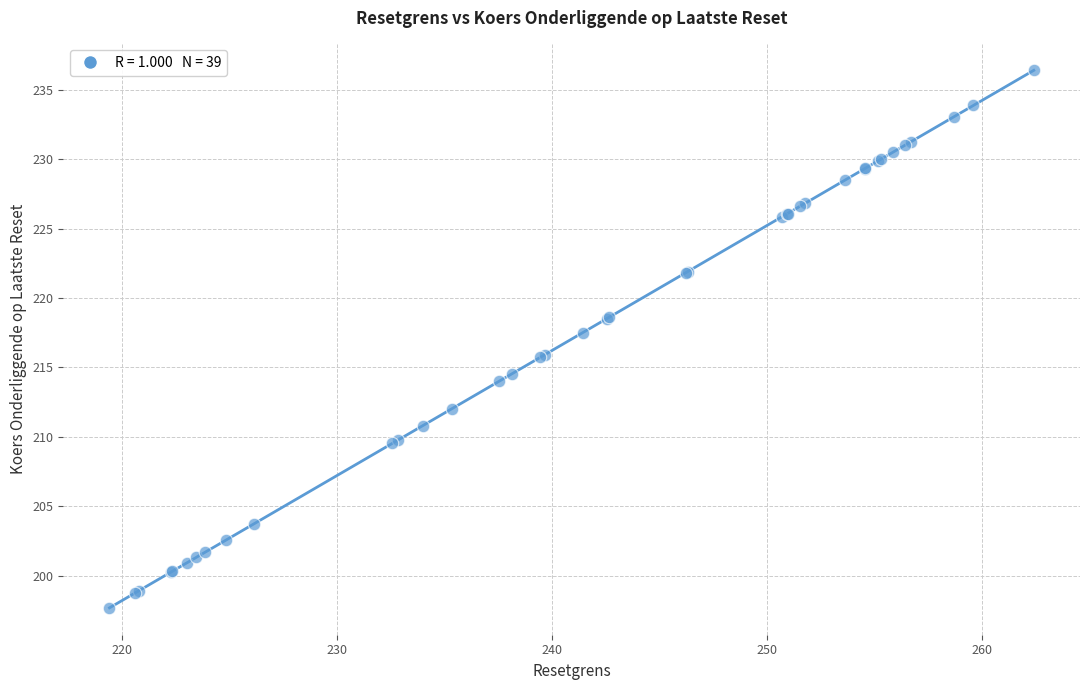

What Y value in the scatter plot is closest to 217?

217.5